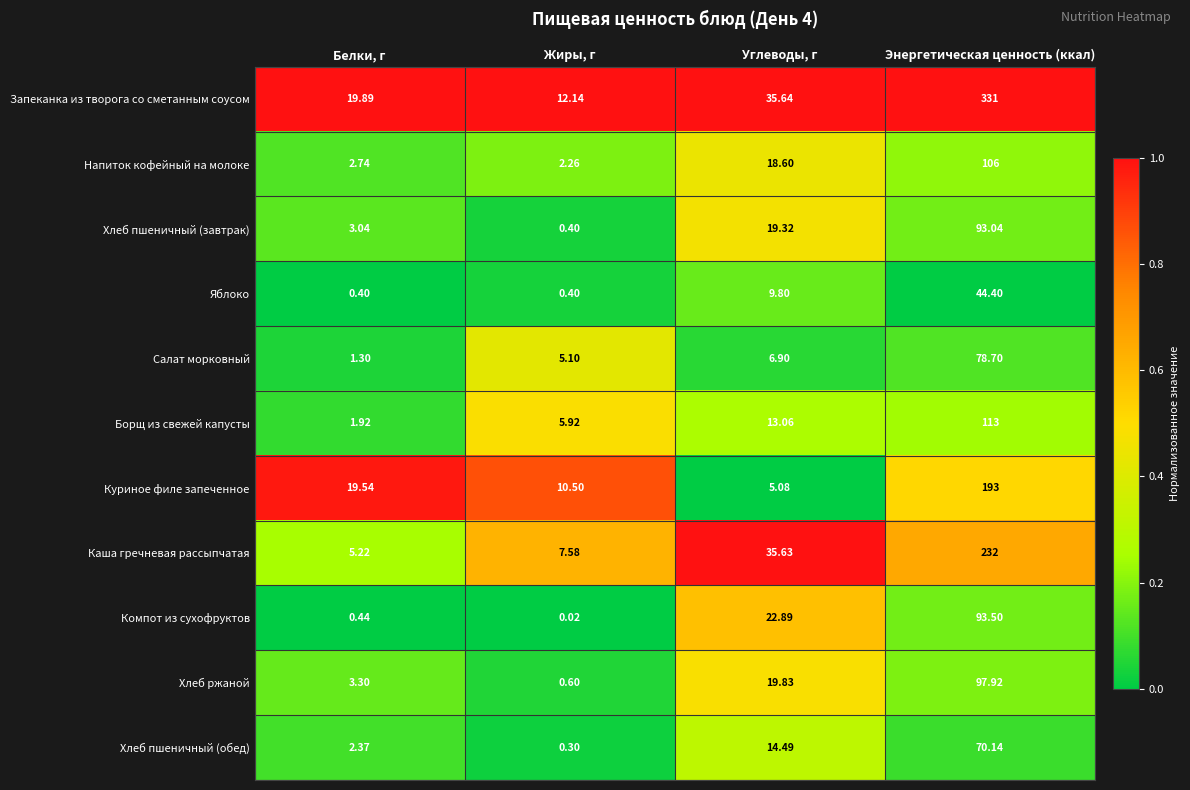

At which label does Каша гречневая рассыпчатая reach its minimum?

Белки, г